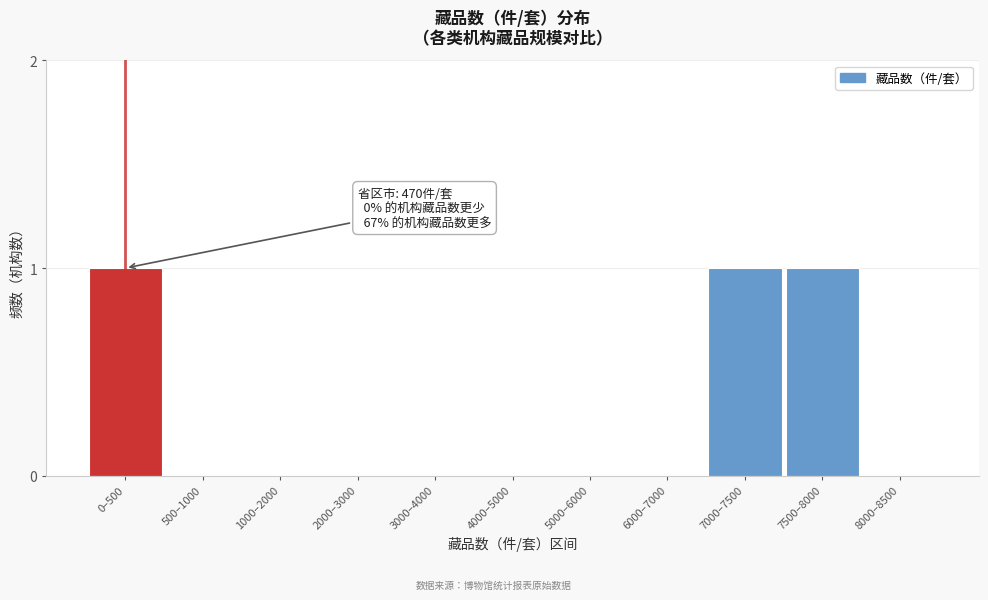

Reading left to right, extract all data points from this chart.

0–500=1	500–1000=0	1000–2000=0	2000–3000=0	3000–4000=0	4000–5000=0	5000–6000=0	6000–7000=0	7000–7500=1	7500–8000=1	8000–8500=0